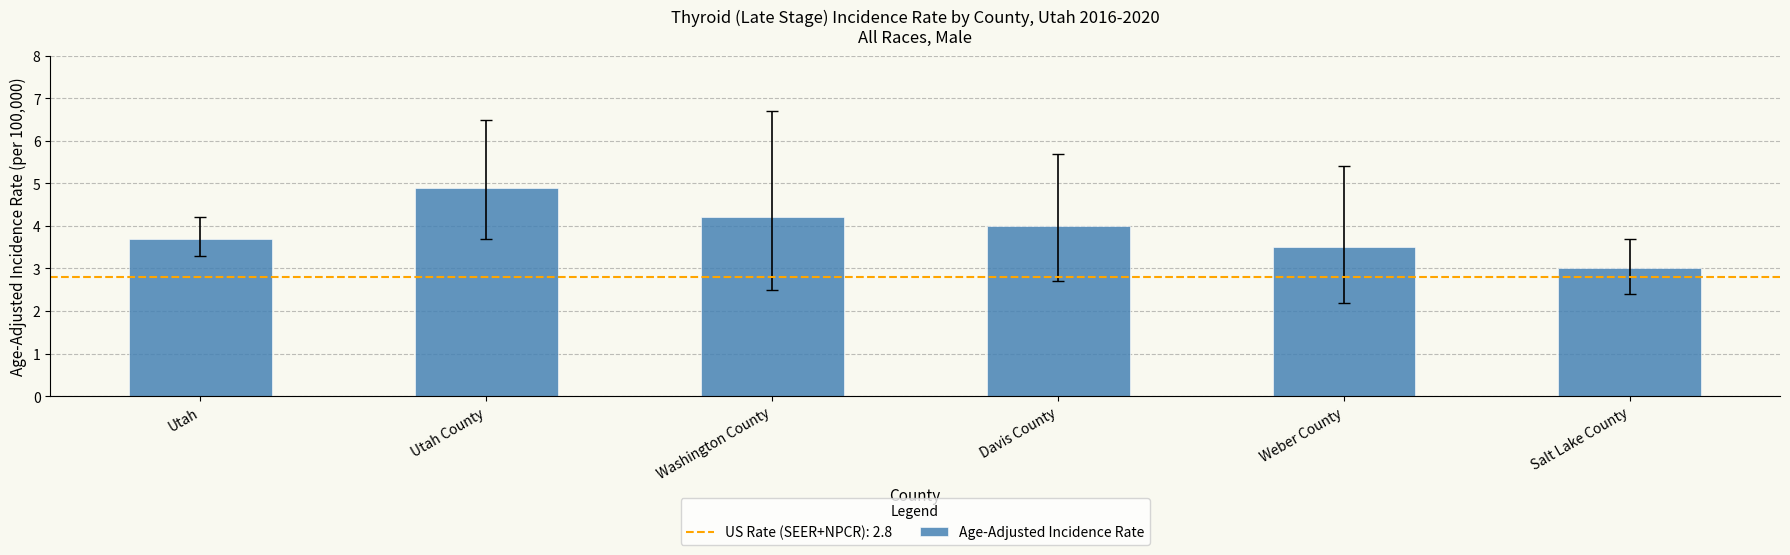

Does the chart contain stacked bars?

No